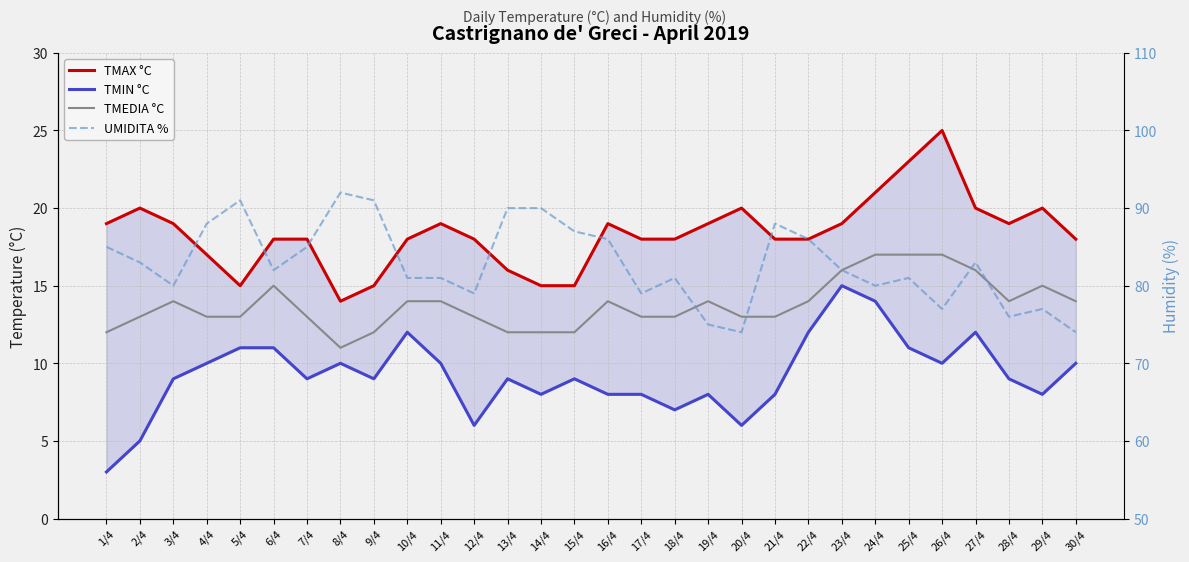

At which category is the sum across all series the highest?

23/4